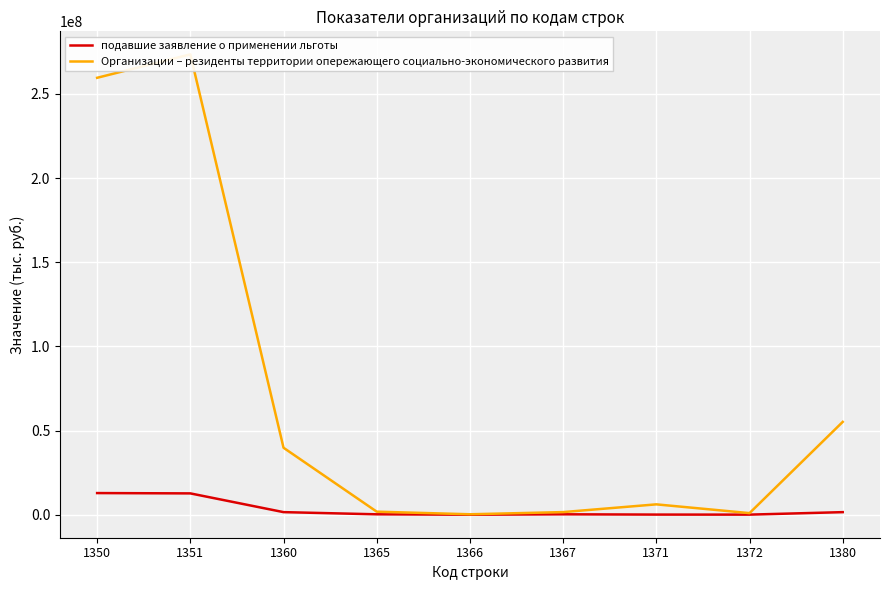

What is the difference between the Организации – резиденты территории опережающего социально-экономического развития values at 1380 and 1367?

53595459